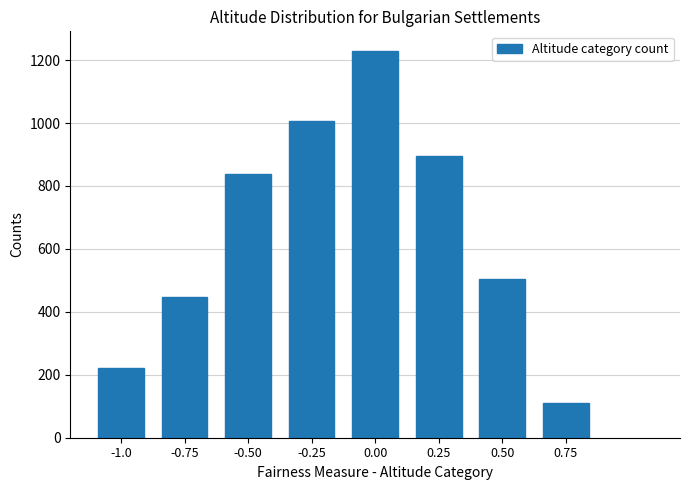

Reading left to right, what are all the values shown in this chart?

223	447	839	1007	1230	895	503	111